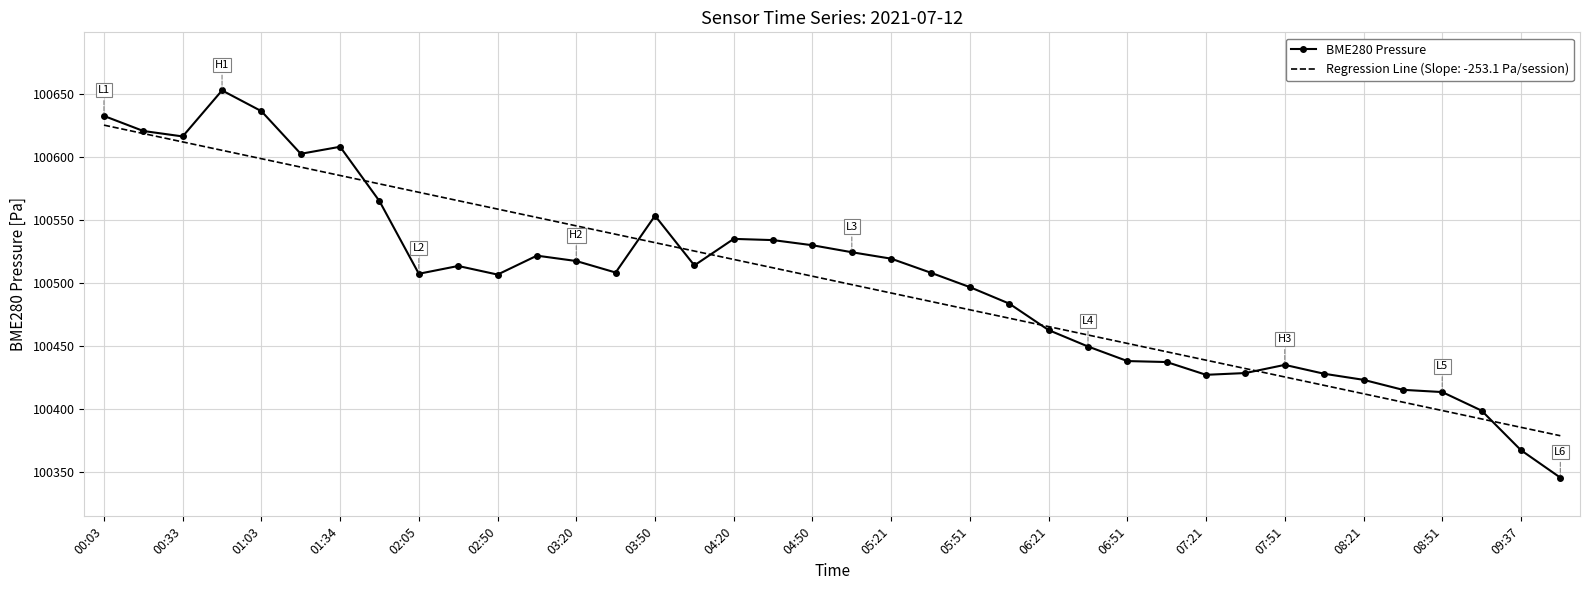

Count the number of categories in the chart.

38